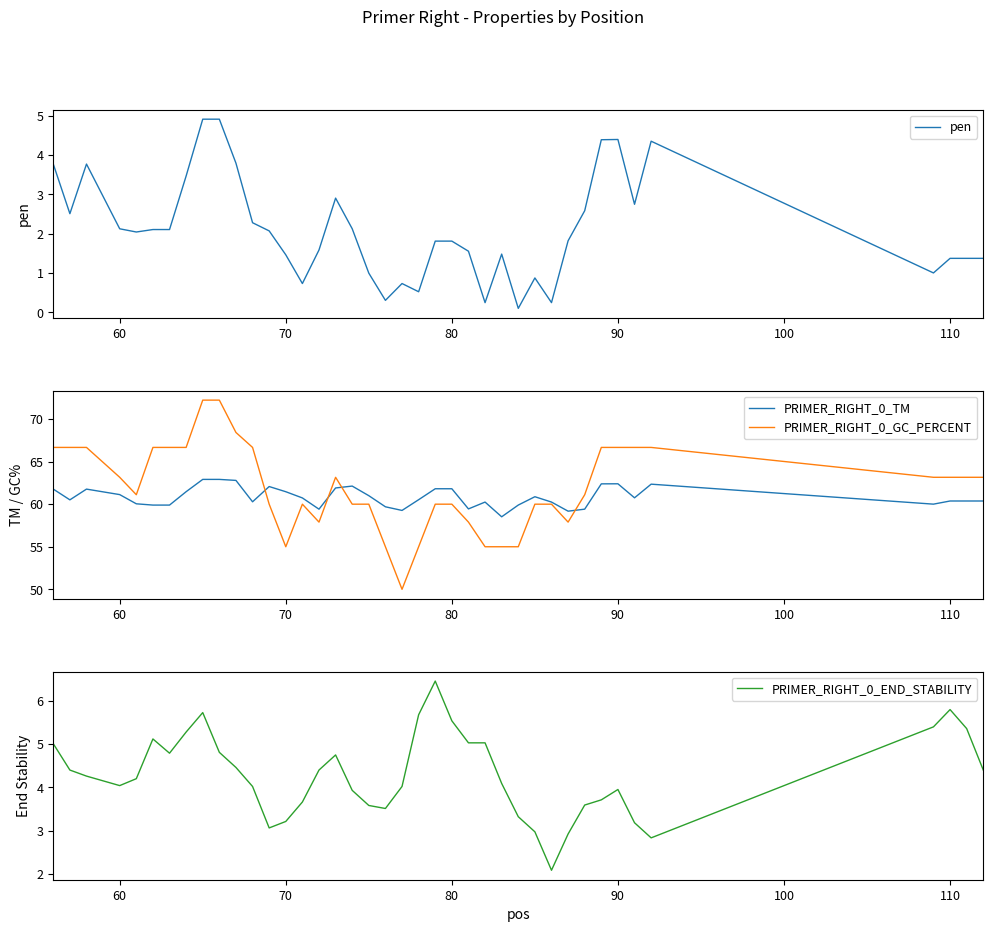

True or false: PRIMER_RIGHT_0_TM and pen cross at least once.

False